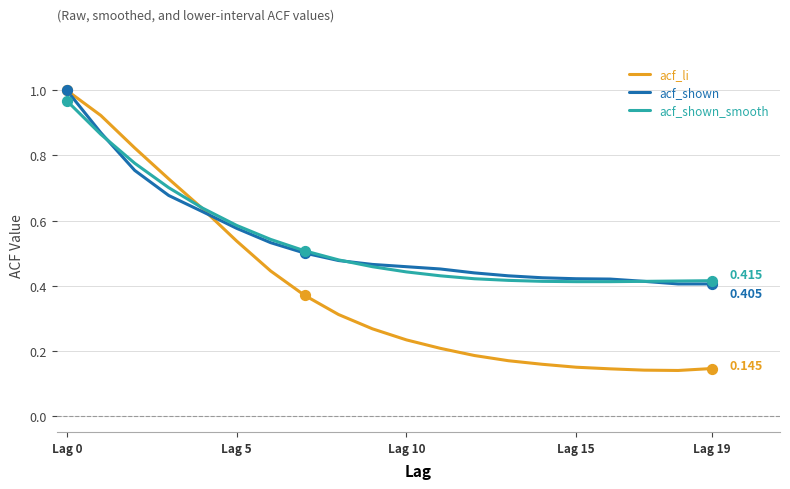

Which series has the largest range (max minus min)?

acf_li